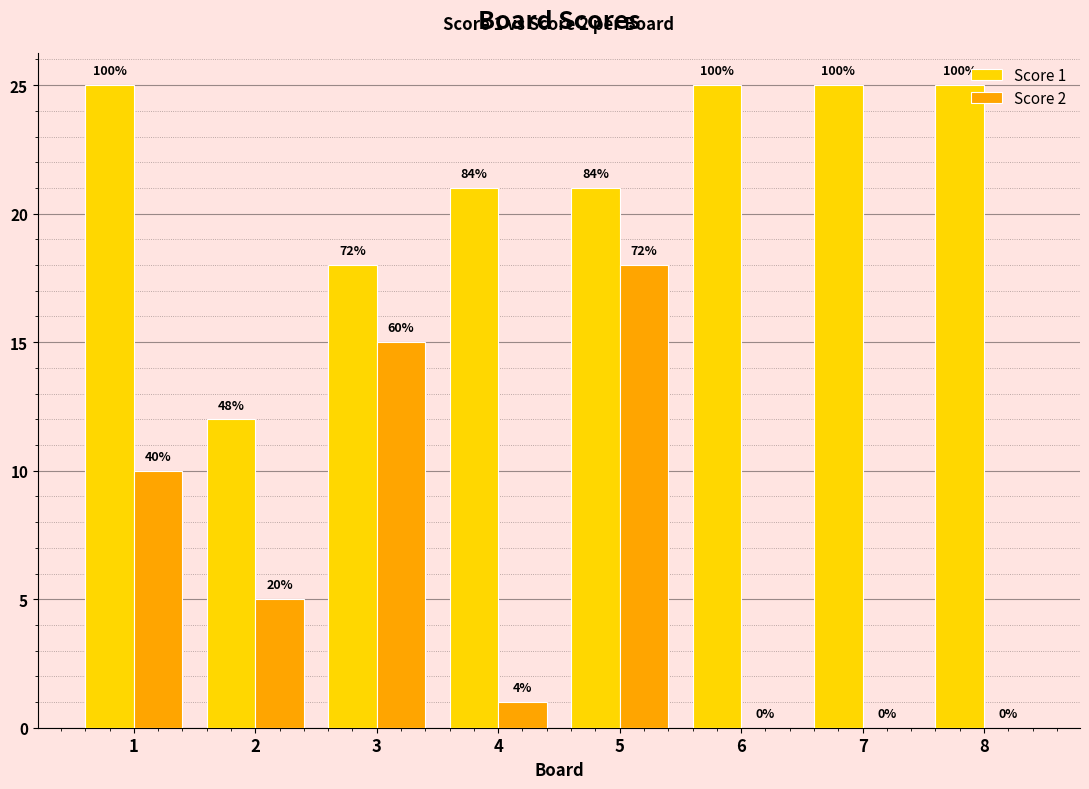

What is the maximum value shown in the chart?

25